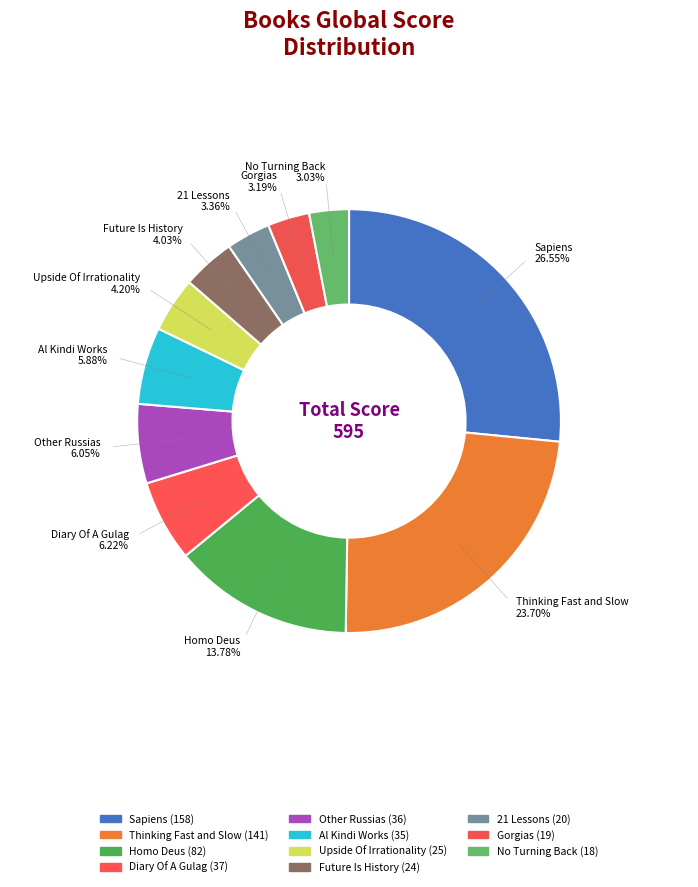

Count the number of slices in the pie.

11